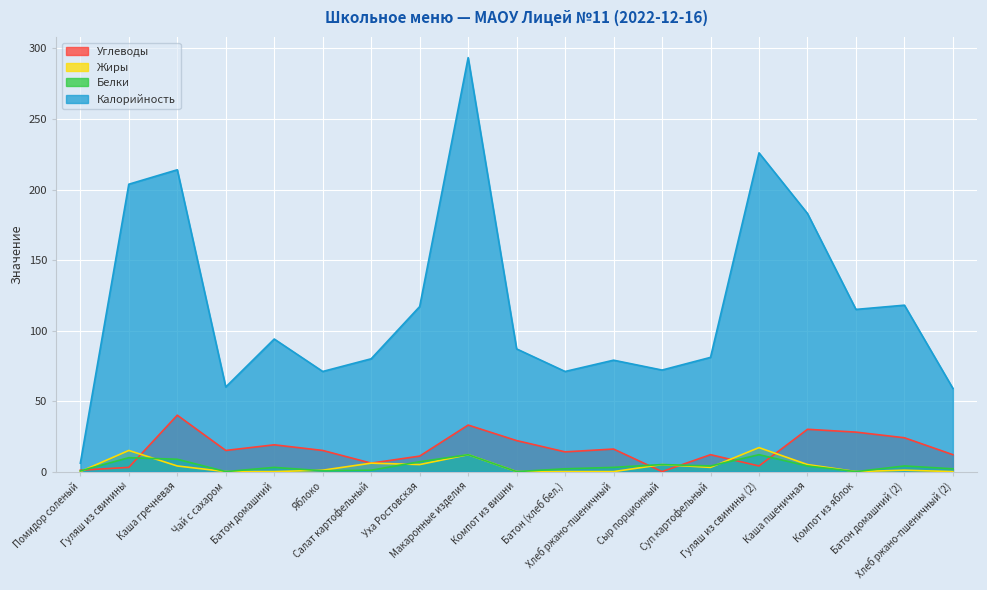

How many lines are shown in the chart?

4